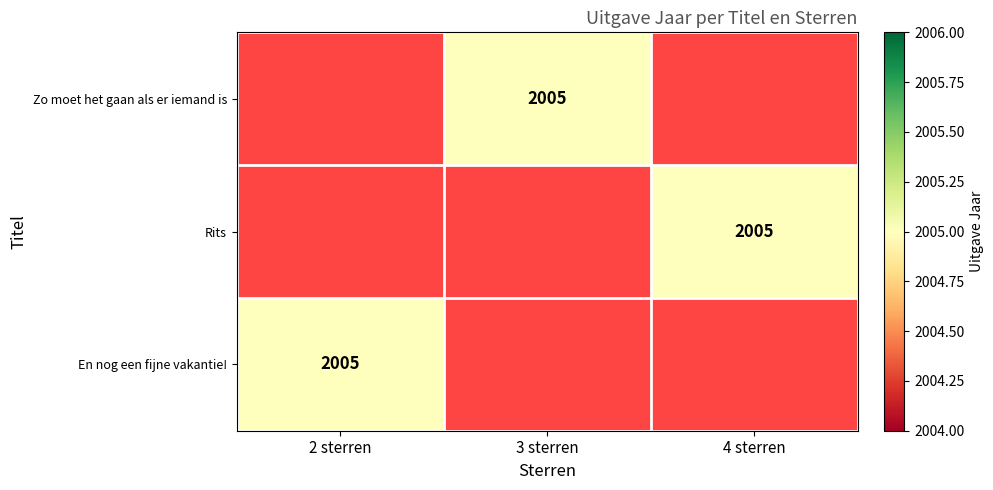

At 3 sterren, list the series in order from largest to smallest.

Zo moet het gaan als er iemand is, Rits, En nog een fijne vakantie!